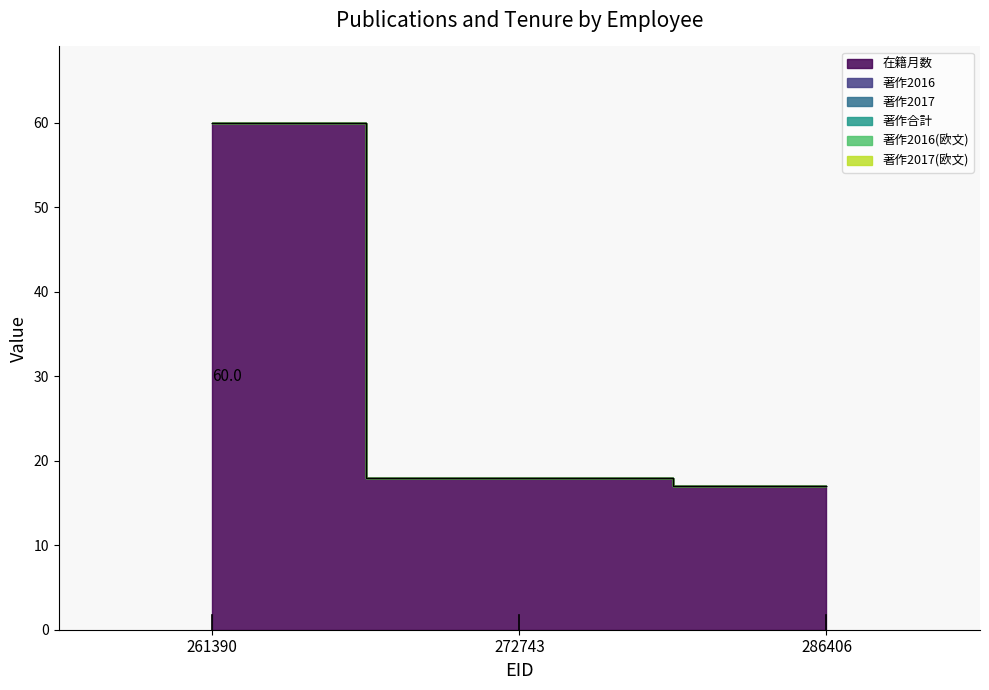

Reading right to left, transcribe all the data shown in this chart.

在籍月数: 17	18	60
著作2016: 0	0	0
著作2017: 0	0	0
著作合計: 0	0	0
著作2016(欧文): 0	0	0
著作2017(欧文): 0	0	0